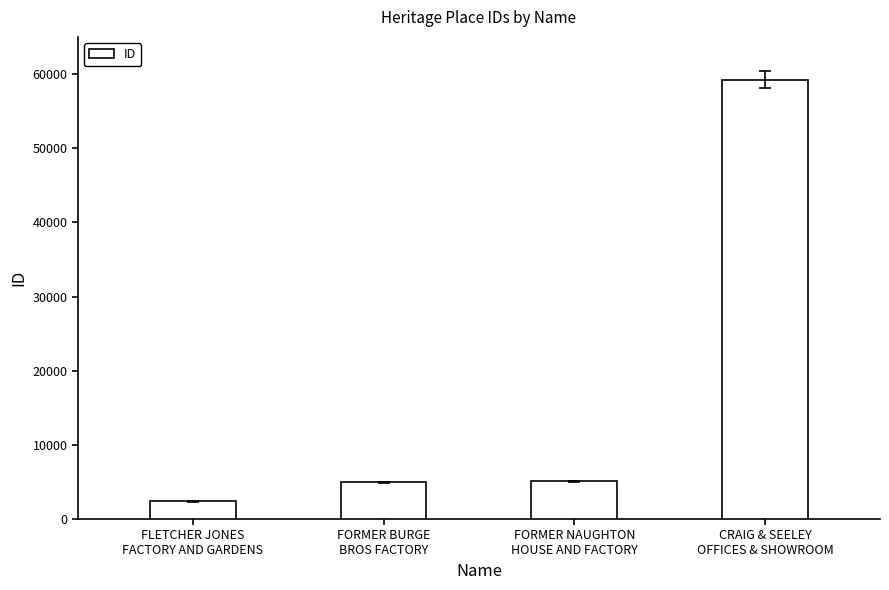

What is the sum of all values?

71655